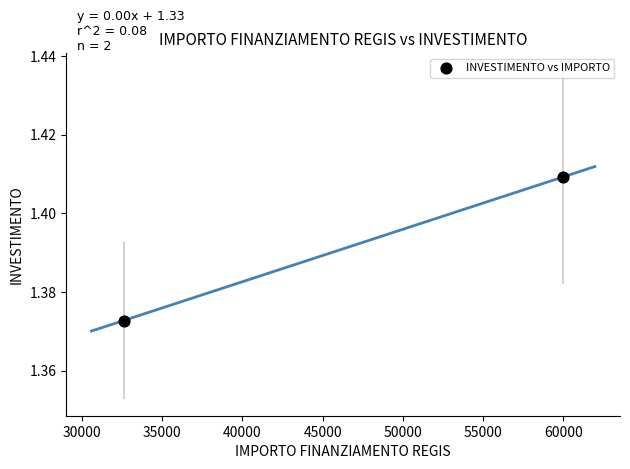

What is the average X value?

46277.5